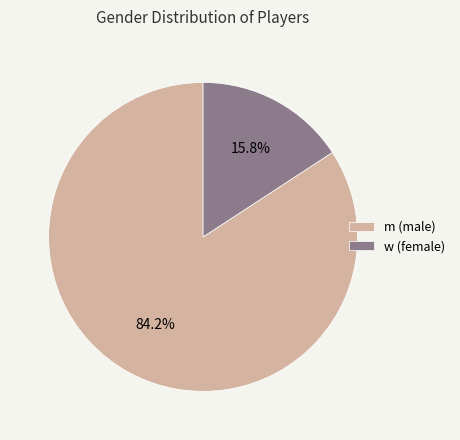

Which slice is the smallest?

w